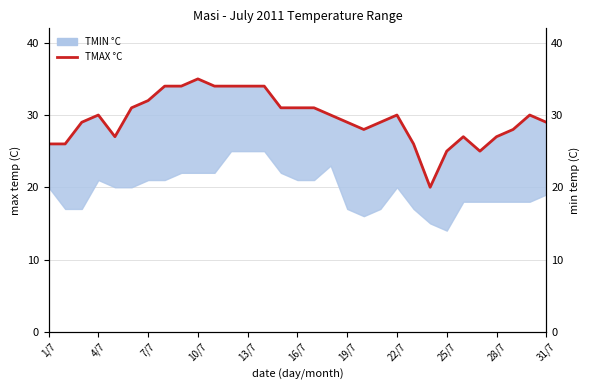

How many lines are shown in the chart?

1